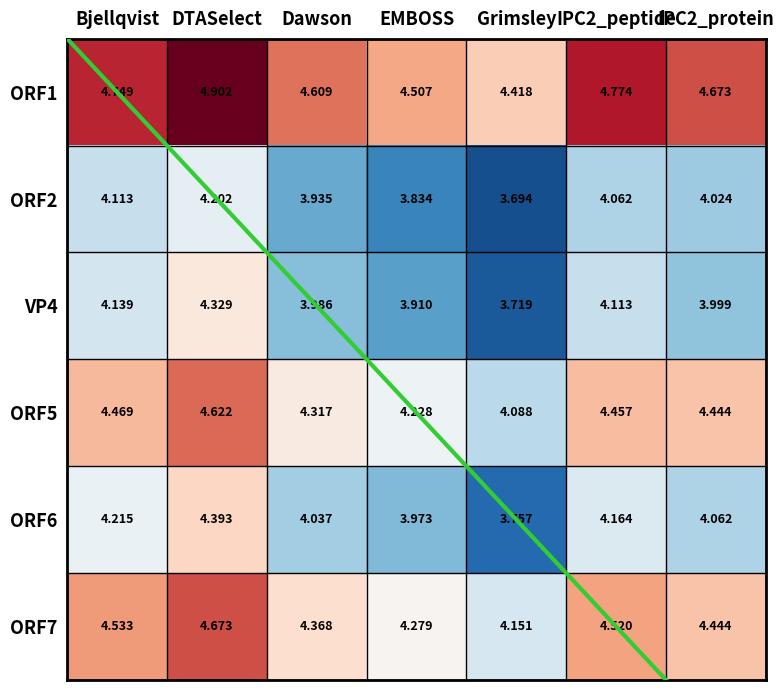

Rank the series at Grimsley from lowest to highest value.

ORF2, VP4, ORF6, ORF5, ORF7, ORF1